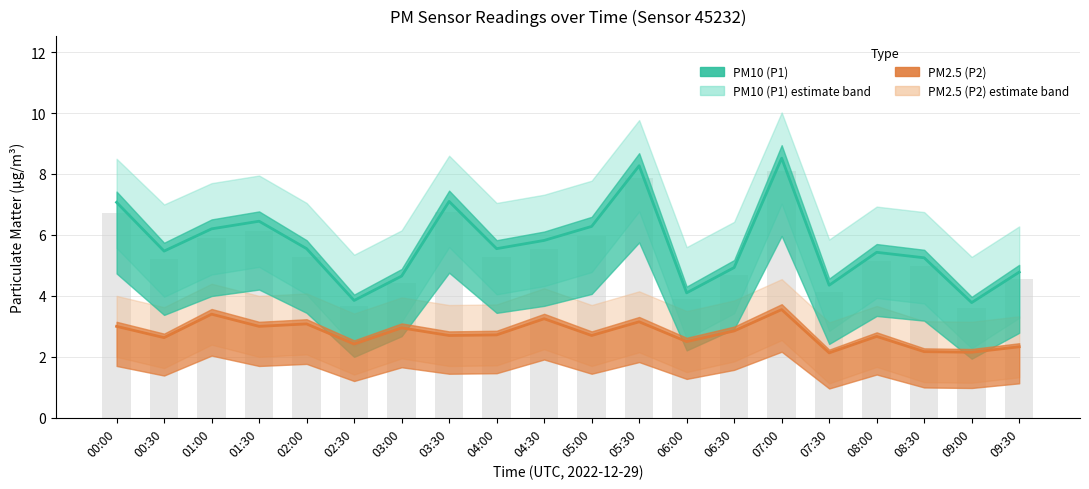

Rank the categories by P2_upper value from highest to lowest.

07:00, 01:00, 04:30, 05:30, 02:00, 00:00, 01:30, 03:00, 06:30, 04:00, 03:30, 05:00, 08:00, 00:30, 06:00, 02:30, 09:30, 08:30, 09:00, 07:30